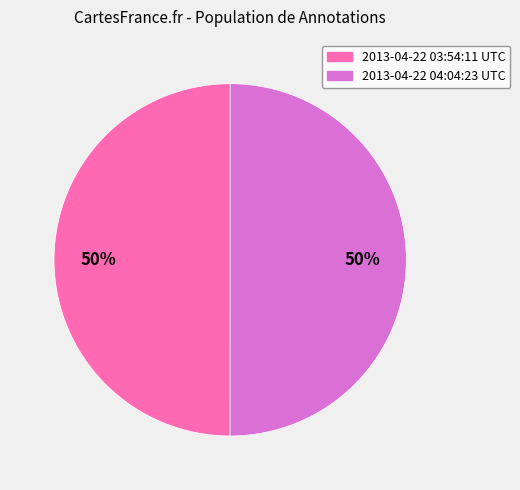

Combined, do 2013-04-22 04:04:23 UTC and 2013-04-22 03:54:11 UTC account for over 50%?

Yes